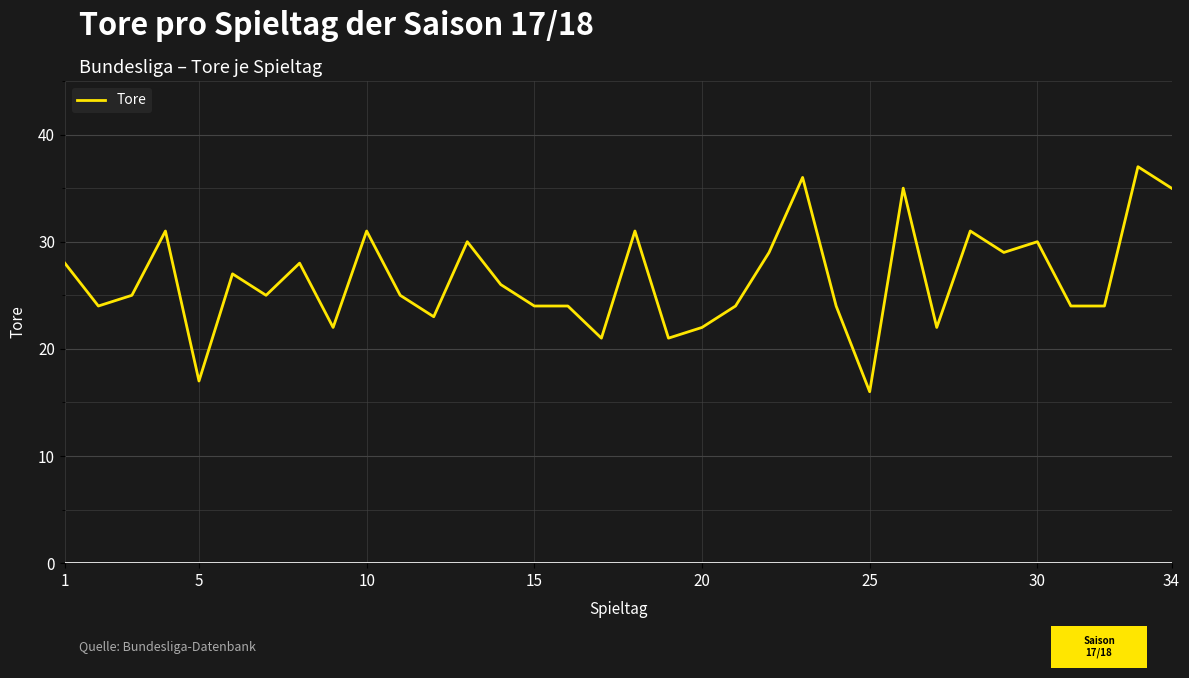

What is the difference between the maximum and minimum values?

21